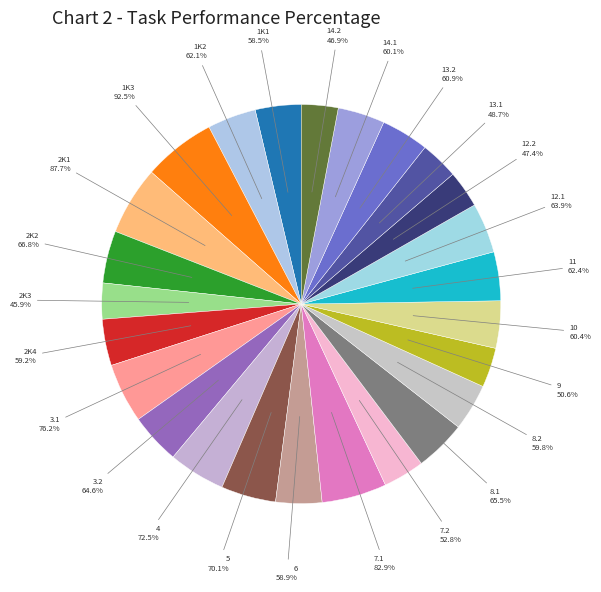

Does 11 account for over 50% of the chart?

No